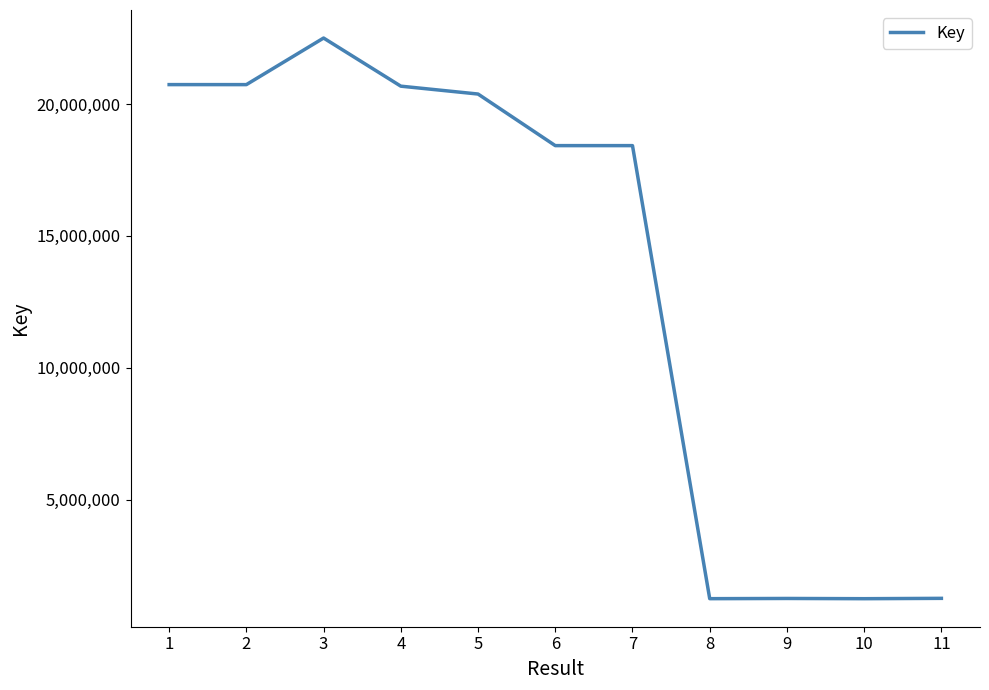

What is the difference between the values at 1 and 3?

1765194